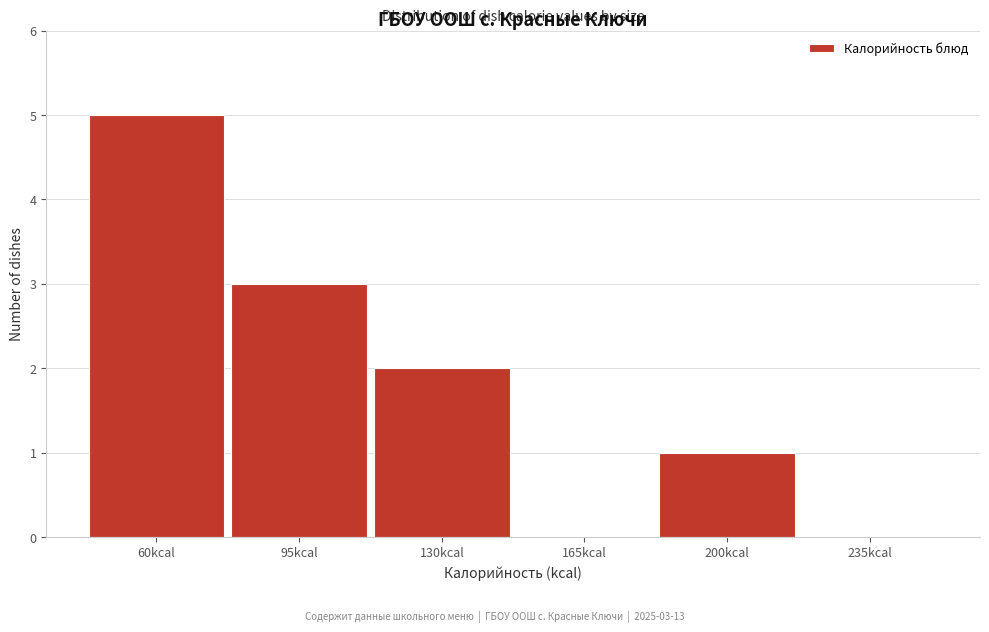

Reading left to right, list all the values displayed in this chart.

60kcal=5	95kcal=3	130kcal=2	165kcal=0	200kcal=1	235kcal=0